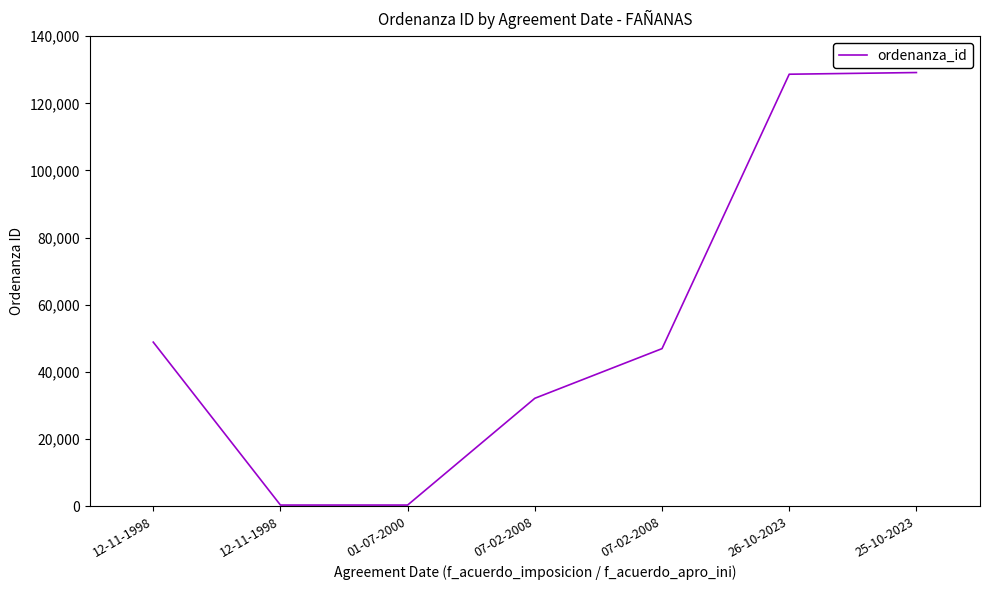

How many distinct data groups are displayed?

1